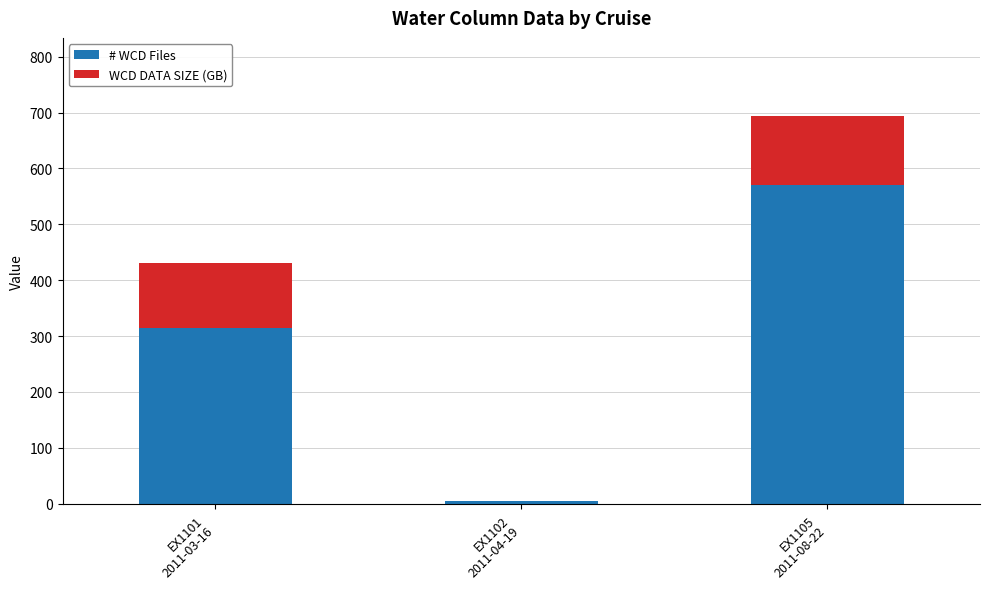

What is the highest value of the # WCD Files series?

570.0